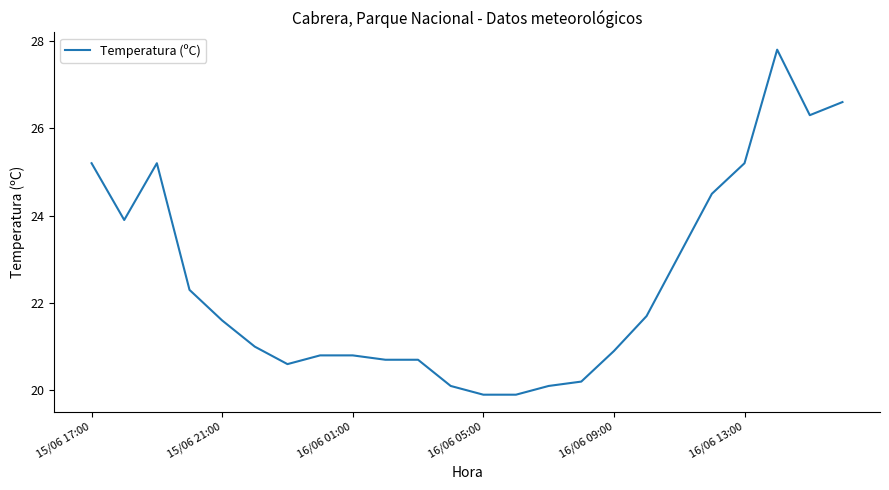

What is the minimum value shown in the chart?

19.9